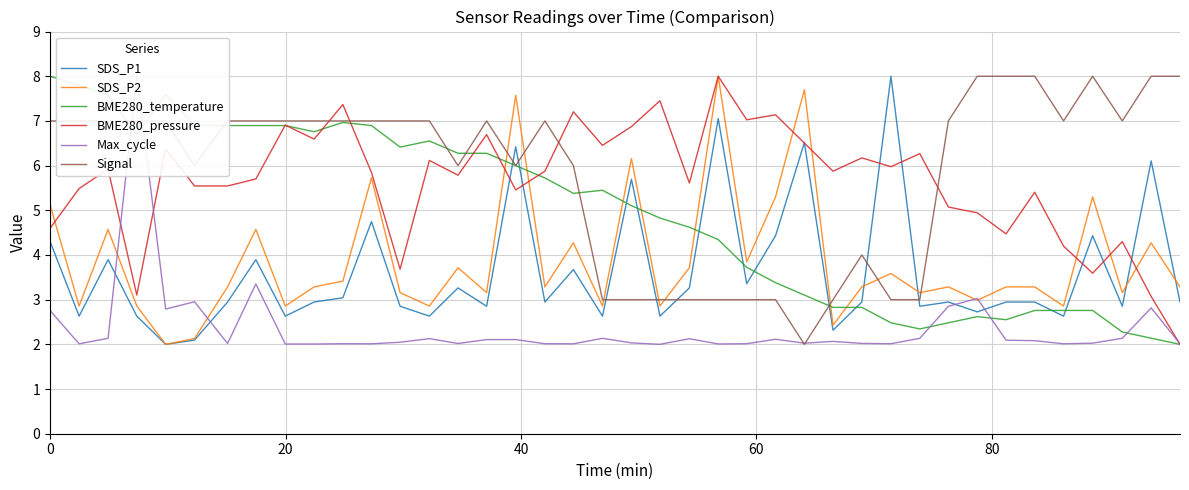

In Signal, how many points are lower than both neighbors (excluding endpoints)?

6